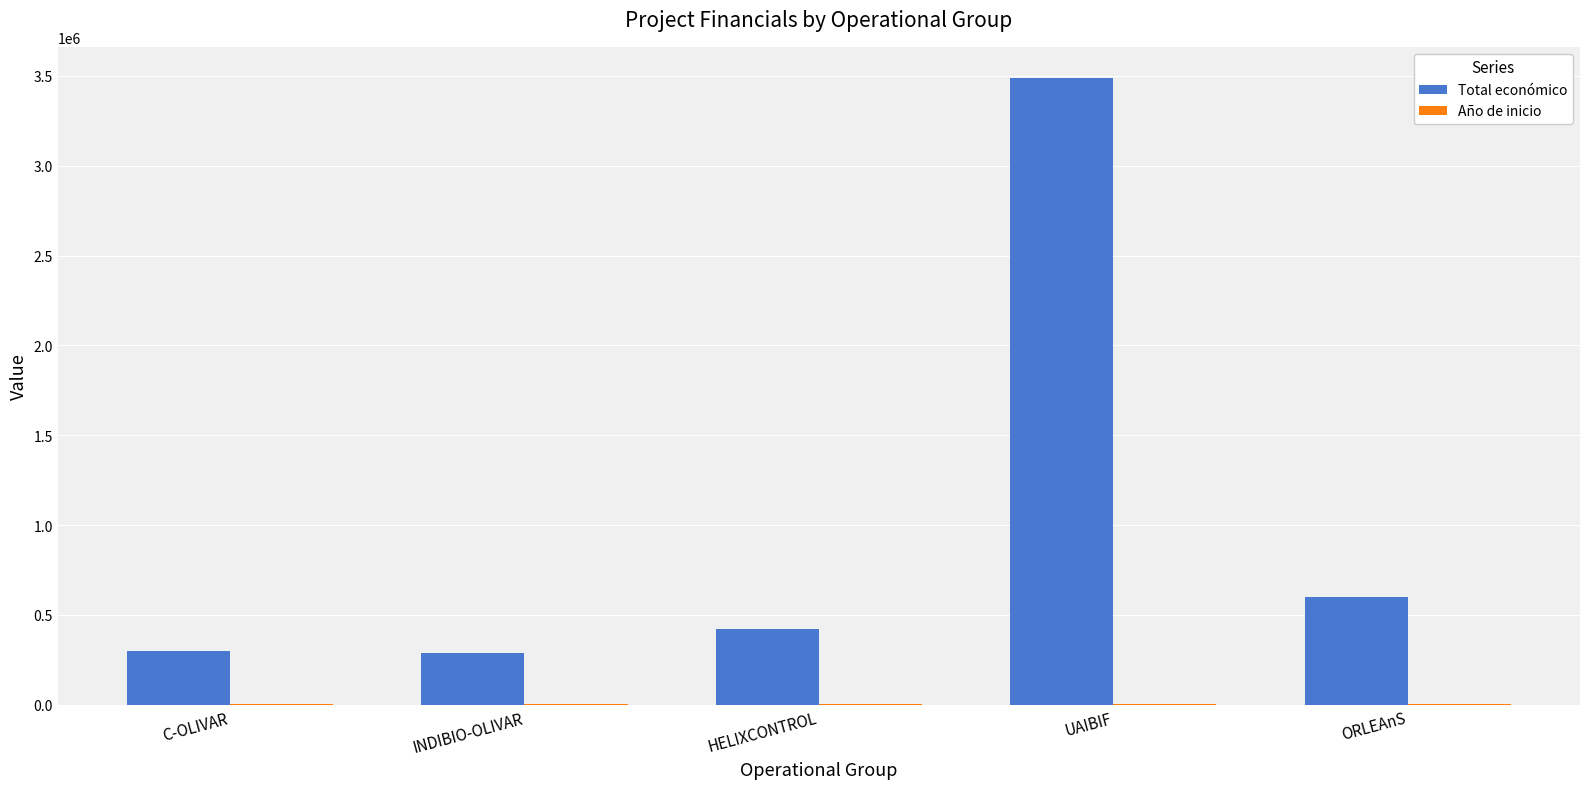

Between INDIBIO-OLIVAR and ORLEAnS, which series saw the biggest shift?

Total económico